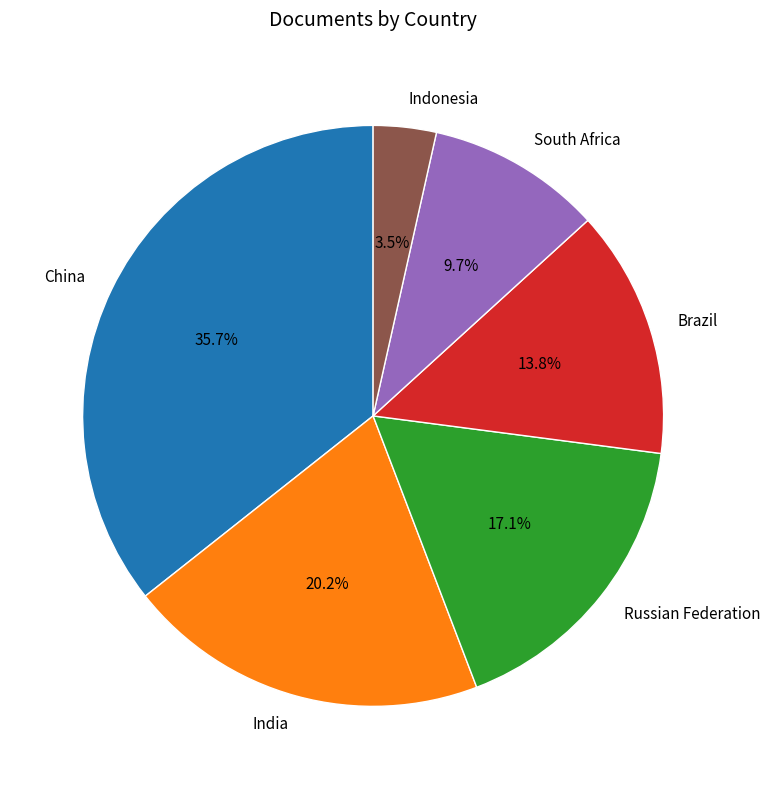

Which category has the biggest portion of the pie?

China